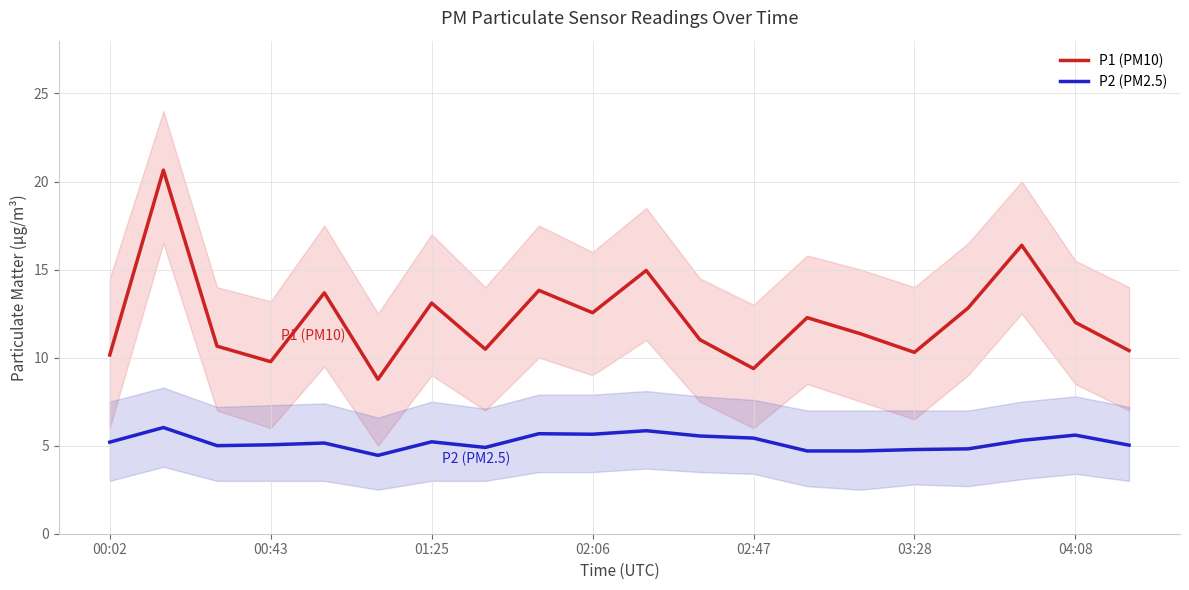

True or false: P1 (PM10) and P2 (PM2.5) cross at least once.

False